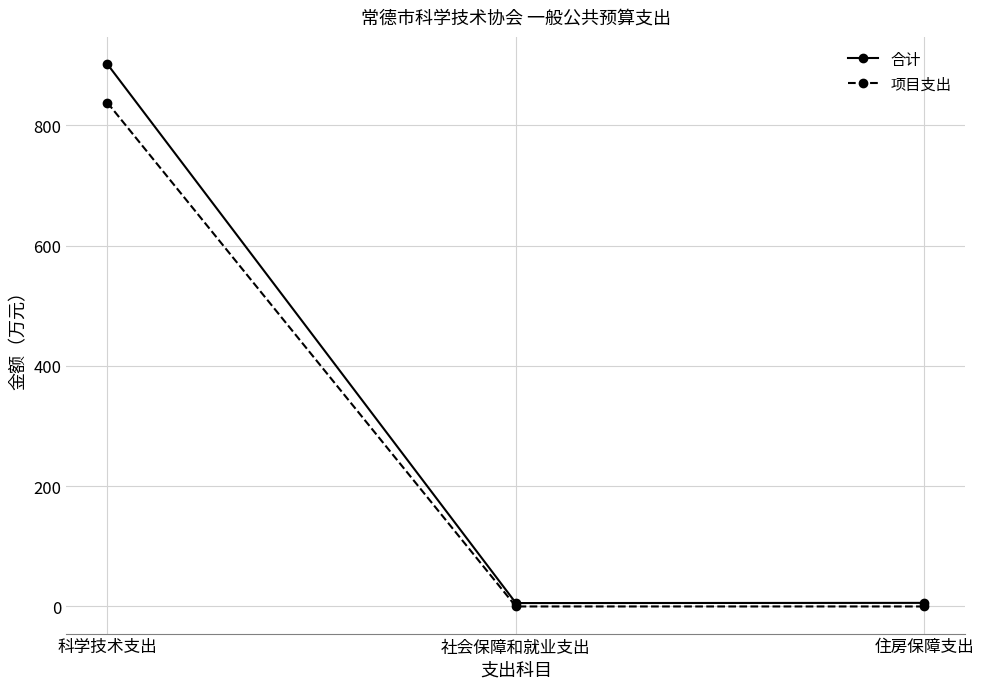

Between 科学技术支出 and 住房保障支出, which series saw the biggest shift?

合计